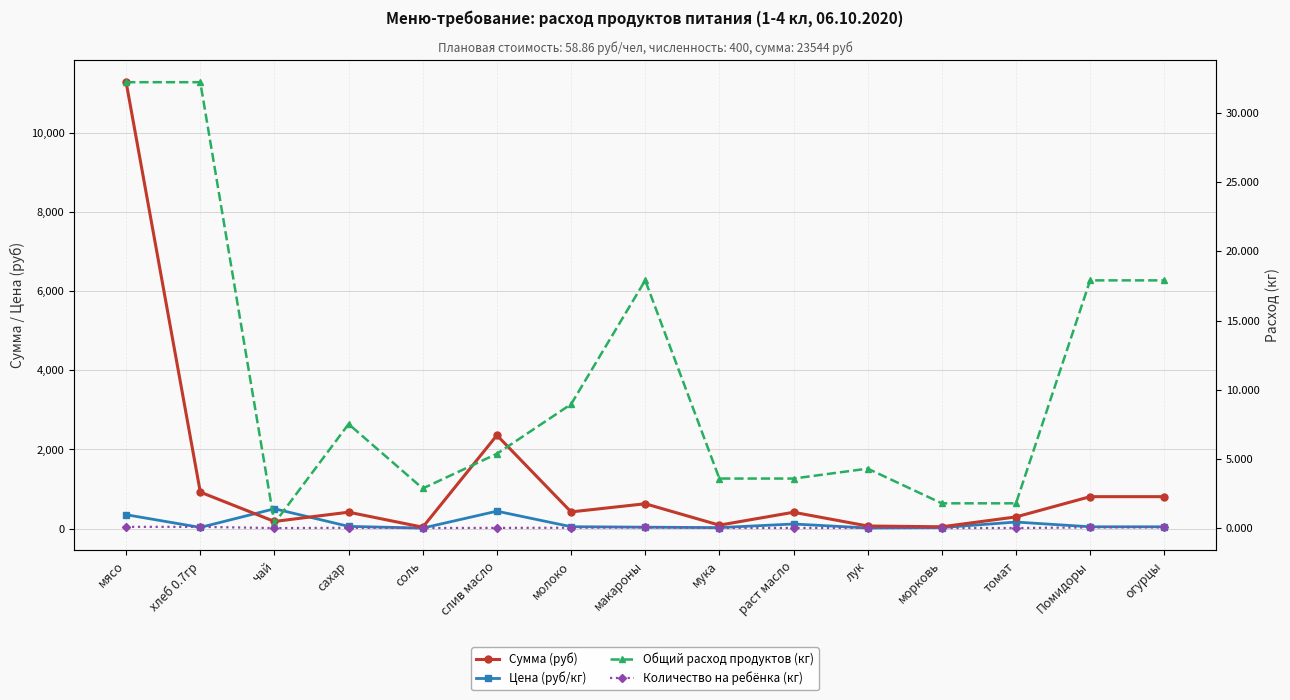

What is the sum of the Сумма (руб) values at мука and раст масло?

497.6